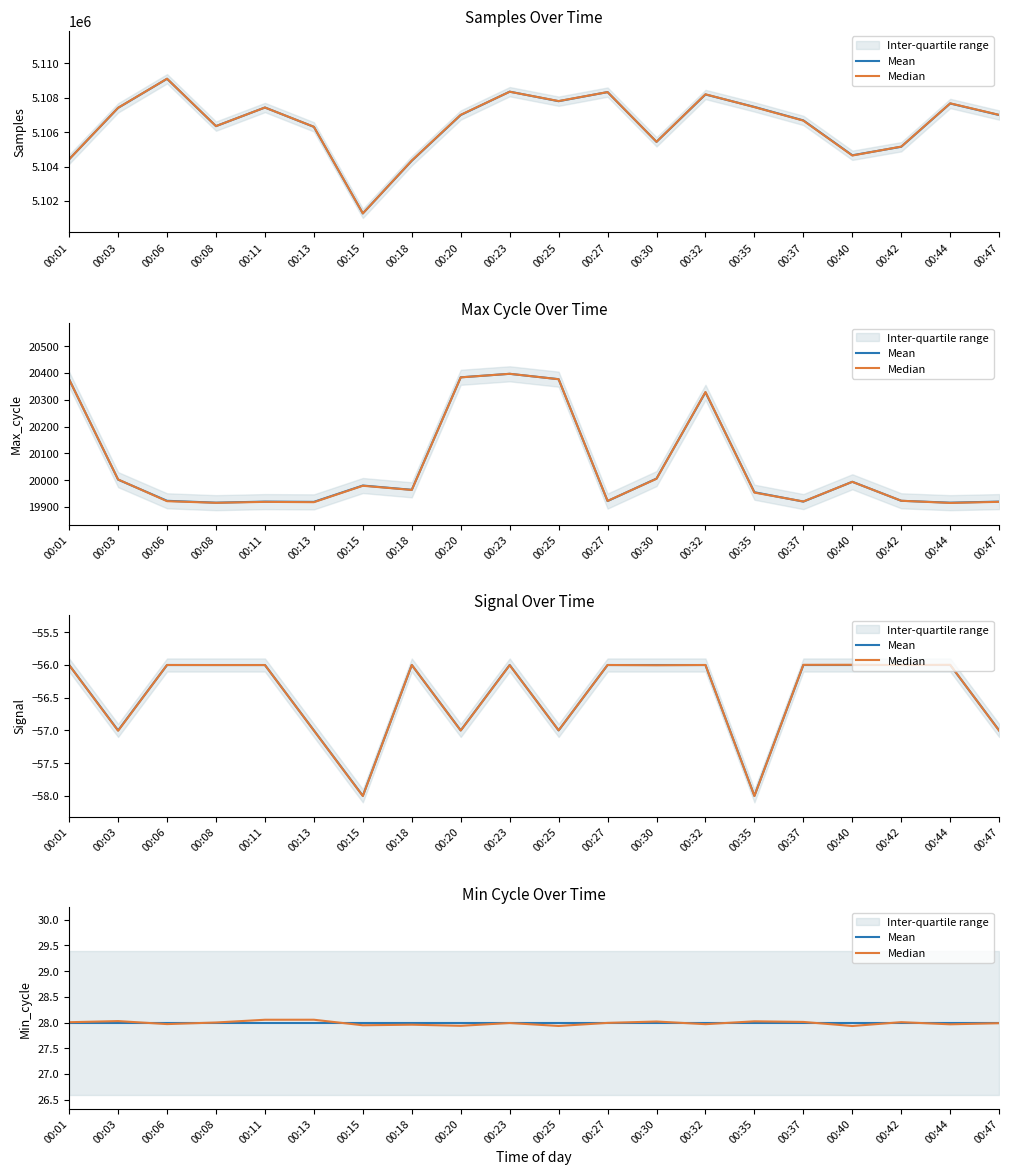

Where is the first local minimum for Median?

00:06